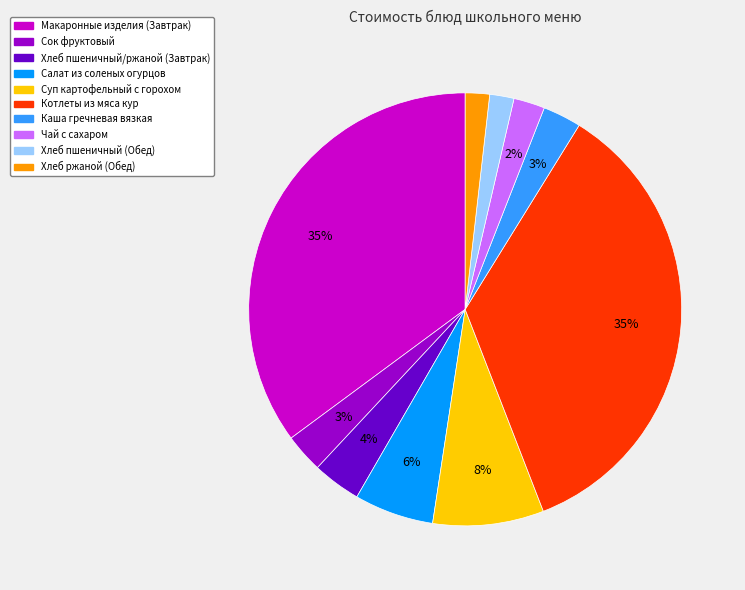

Between Котлеты из мяса кур and Суп картофельный с горохом, which is larger?

Котлеты из мяса кур